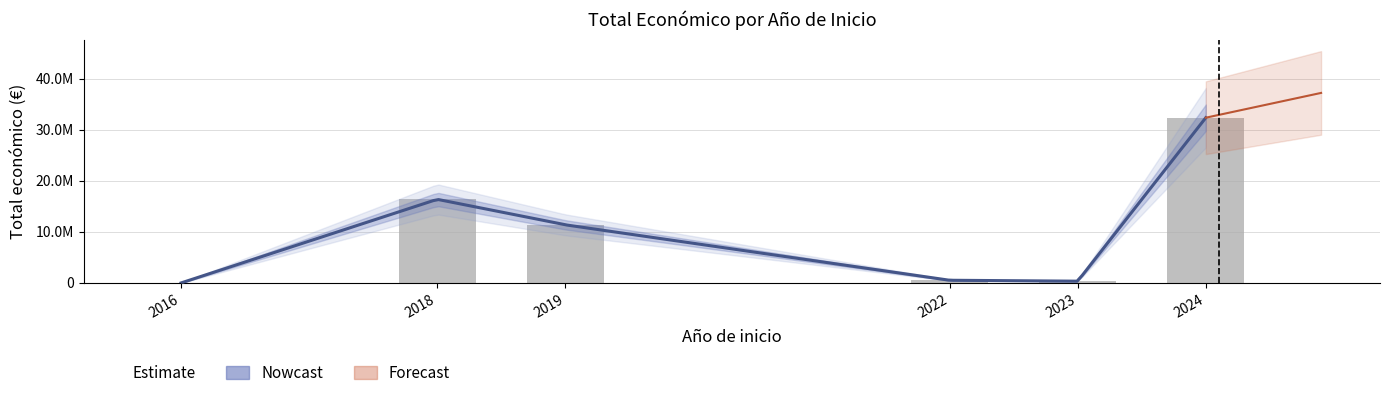

True or false: the data shows 261889 at 2022.

False